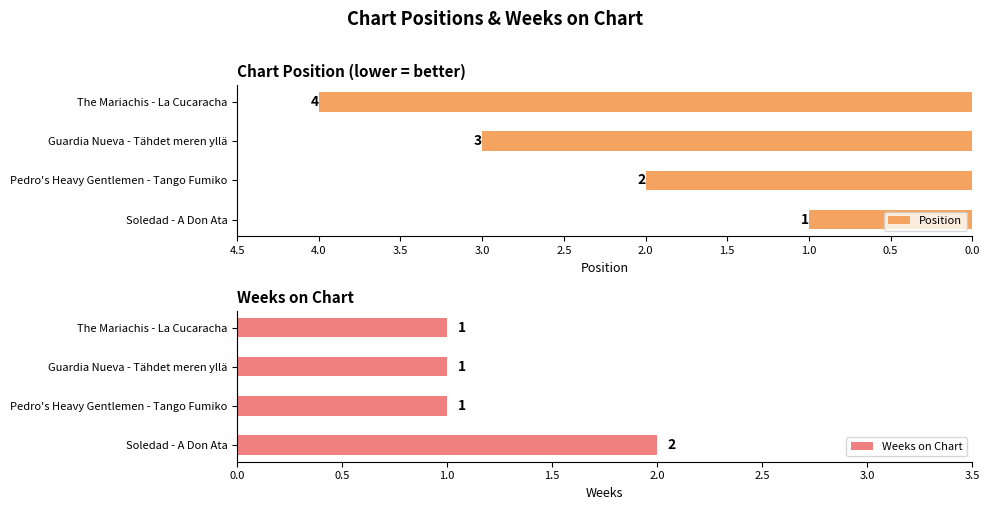

What is the sum of all Position values?

10